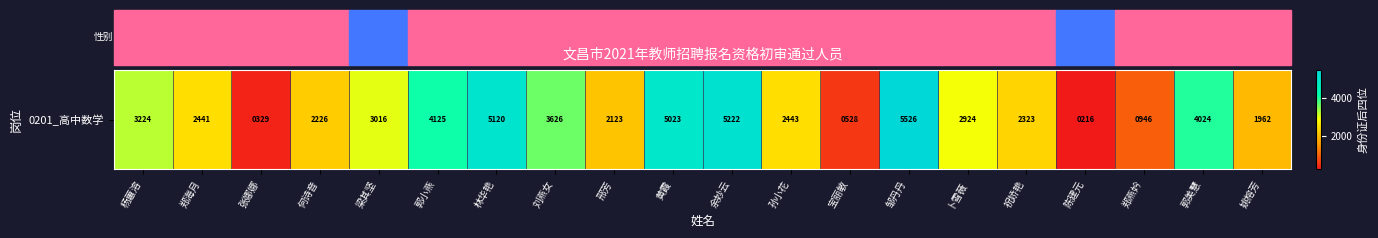

Approximately how many times larger is the value at 卜雪薇 compared to 宝丽敏?

5.5